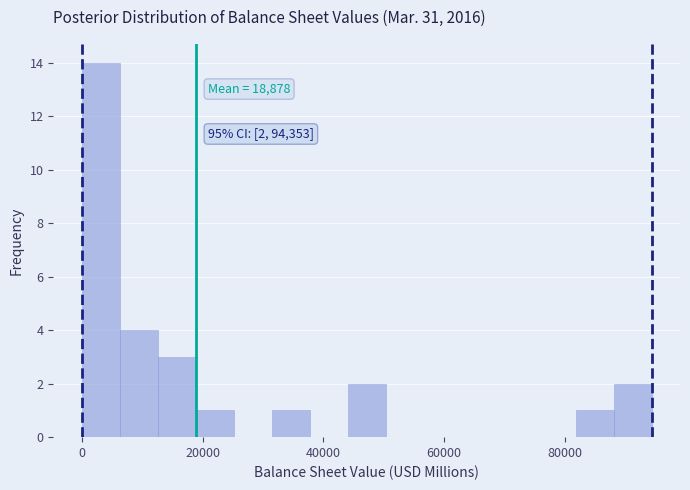

Around what value on the x-axis is the tallest bar? Give the approximate position of its centre, as read against the axis.

4000